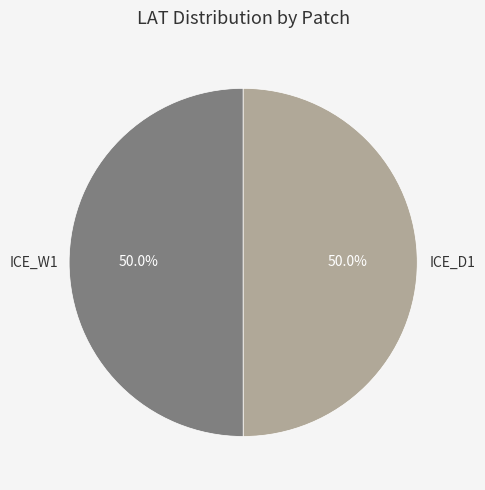

The ICE_D1 slice represents 55% of the pie. True or false?

False